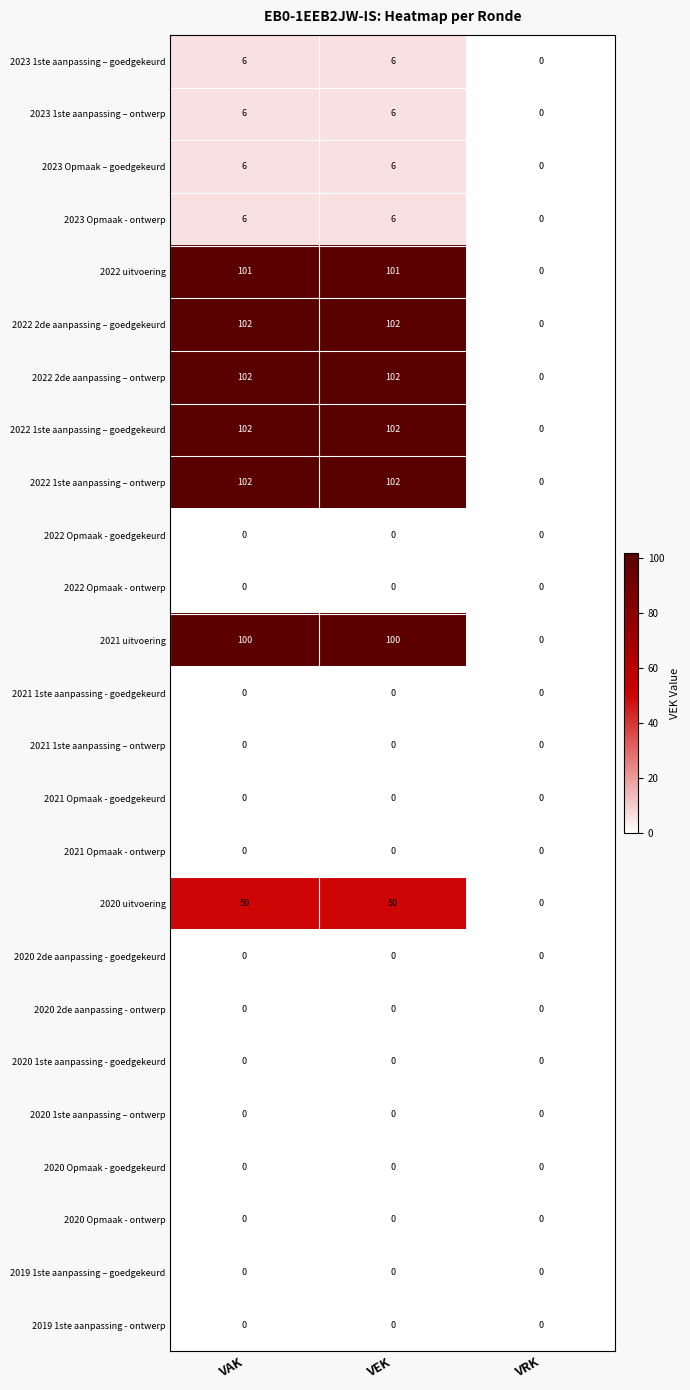

Which category has the lowest value in the 2022 2de aanpassing – ontwerp series?

VRK